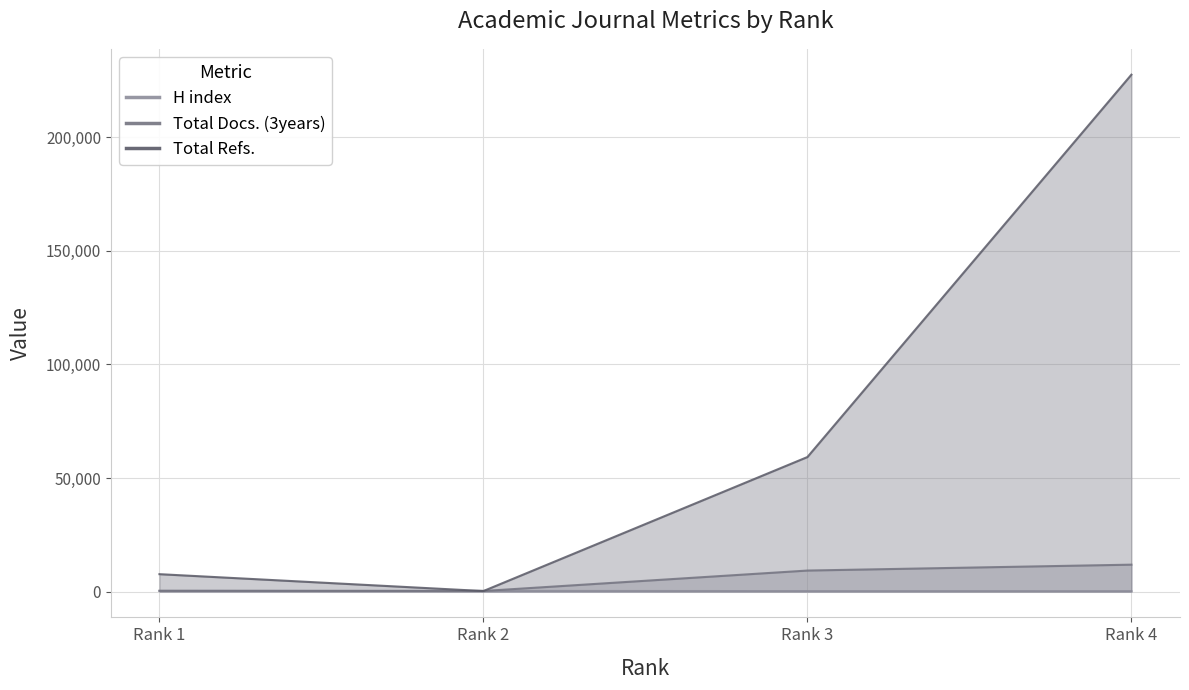

Is the value of H index at Rank 2 greater than the value of Total Docs. (3years) at Rank 4?

No